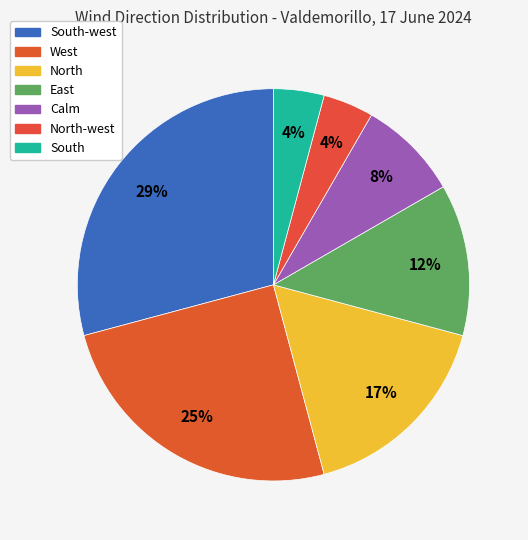

Rank the categories by value from lowest to highest.

North-west, South, Calm, East, North, West, South-west